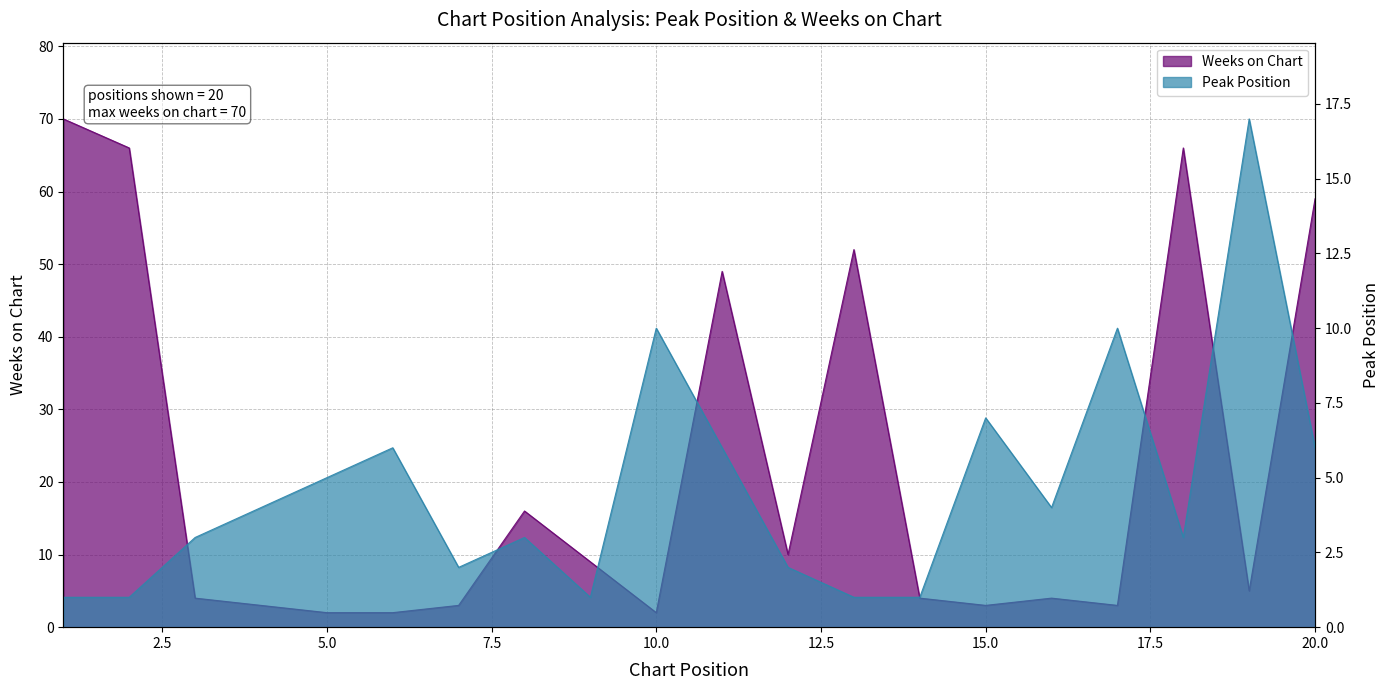

What is the average value of the Peak Position series?

5